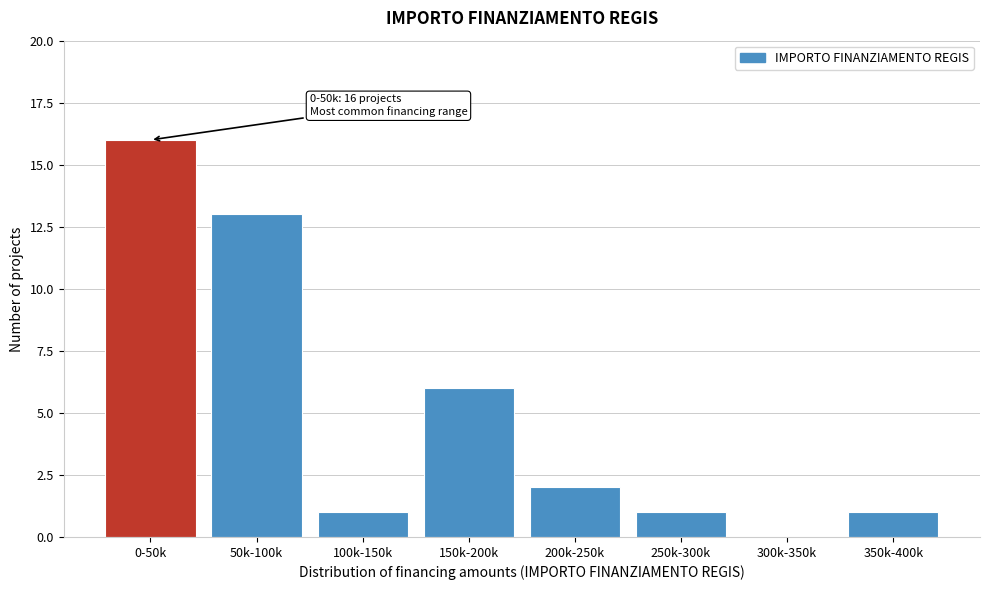

Reading left to right, transcribe all the data shown in this chart.

0-50k=16	50k-100k=13	100k-150k=1	150k-200k=6	200k-250k=2	250k-300k=1	300k-350k=0	350k-400k=1